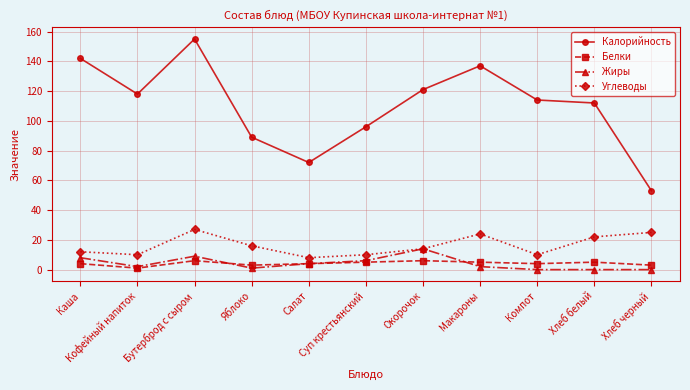

What are all the series names shown in the legend?

Калорийность, Белки, Жиры, Углеводы